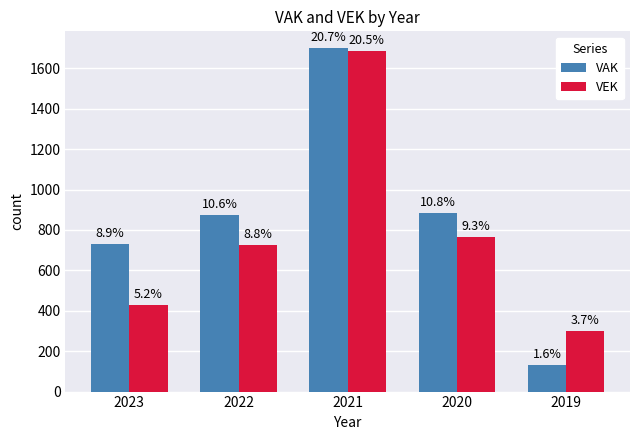

Are the bars horizontal?

No